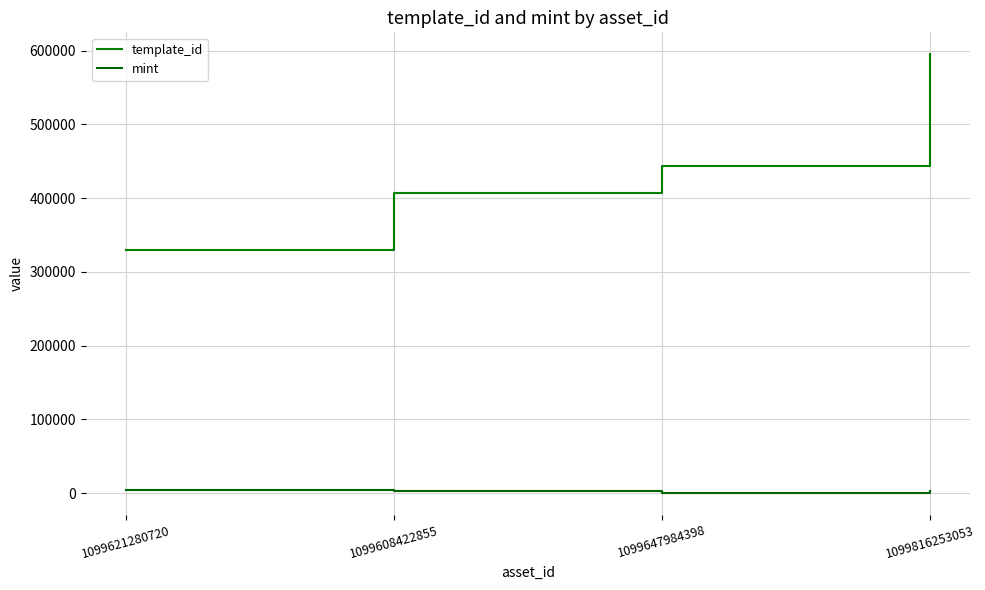

What is the average value of the mint series?

2479